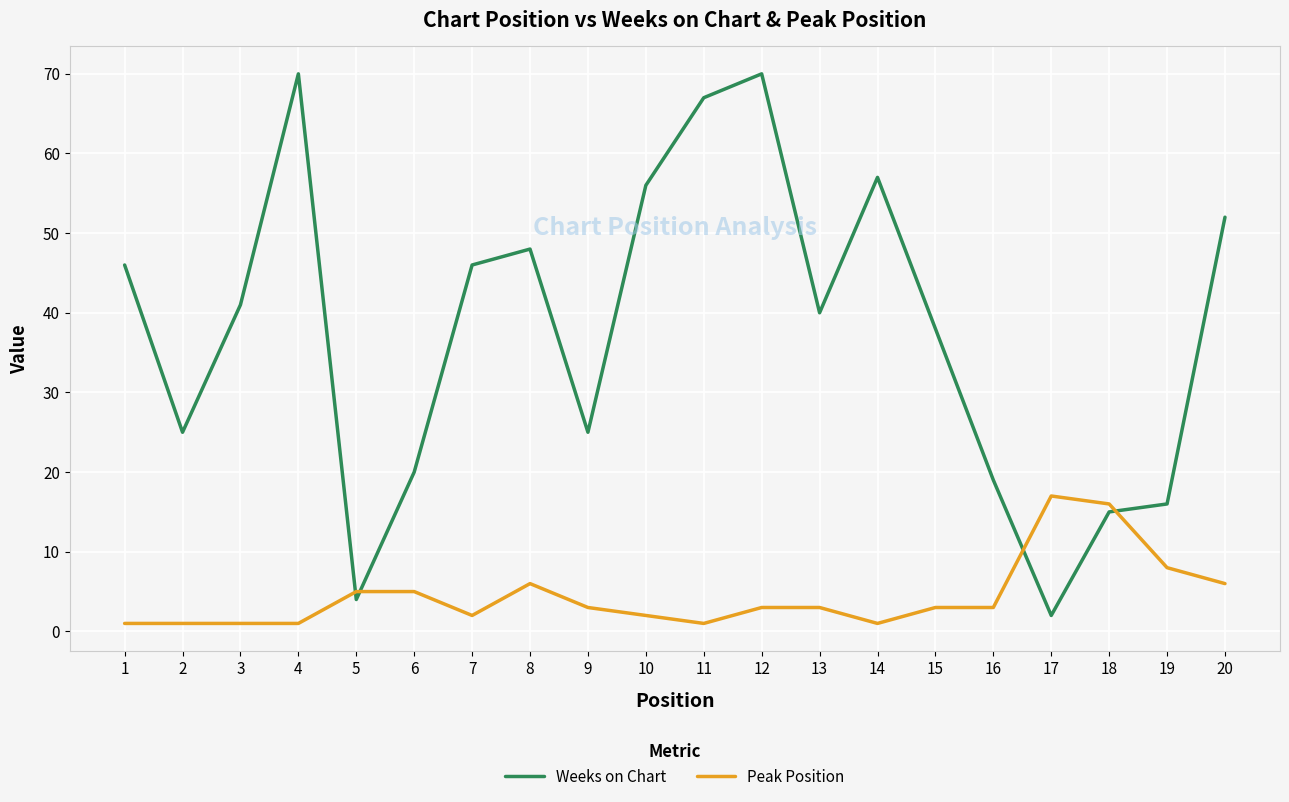

Reading left to right, list all the values displayed in this chart.

Weeks on Chart: 1=46	2=25	3=41	4=70	5=4	6=20	7=46	8=48	9=25	10=56	11=67	12=70	13=40	14=57	15=38	16=19	17=2	18=15	19=16	20=52
Peak Position: 1=1	2=1	3=1	4=1	5=5	6=5	7=2	8=6	9=3	10=2	11=1	12=3	13=3	14=1	15=3	16=3	17=17	18=16	19=8	20=6